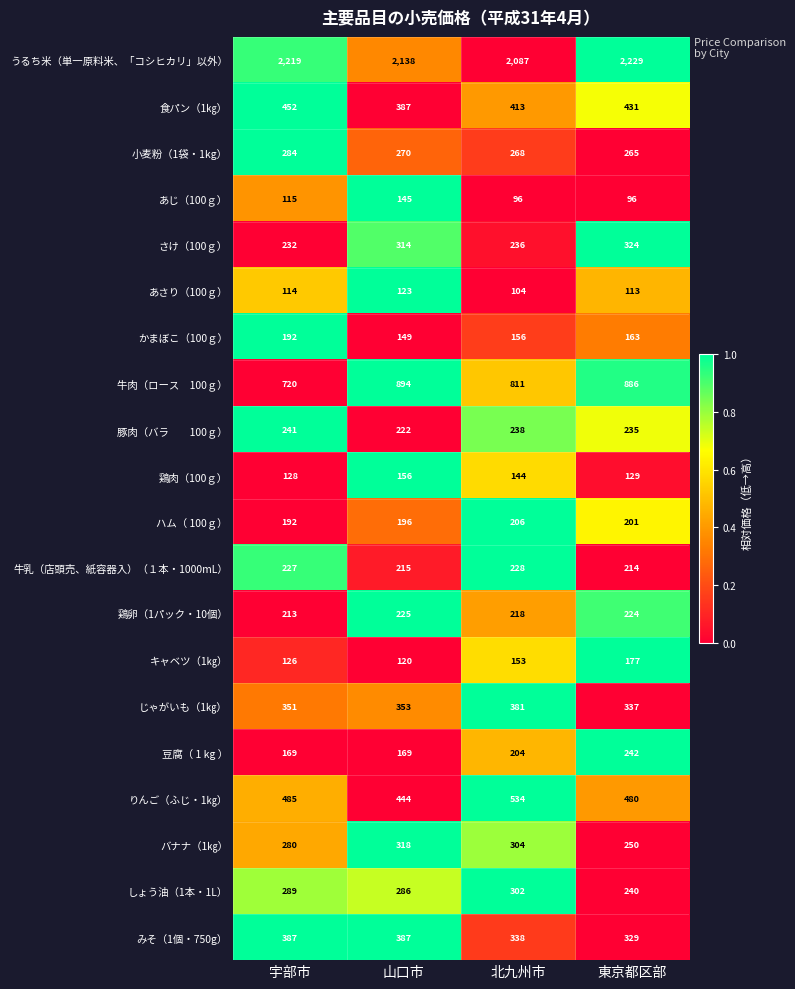

At which label is あじ（100ｇ） closest to 120?

宇部市